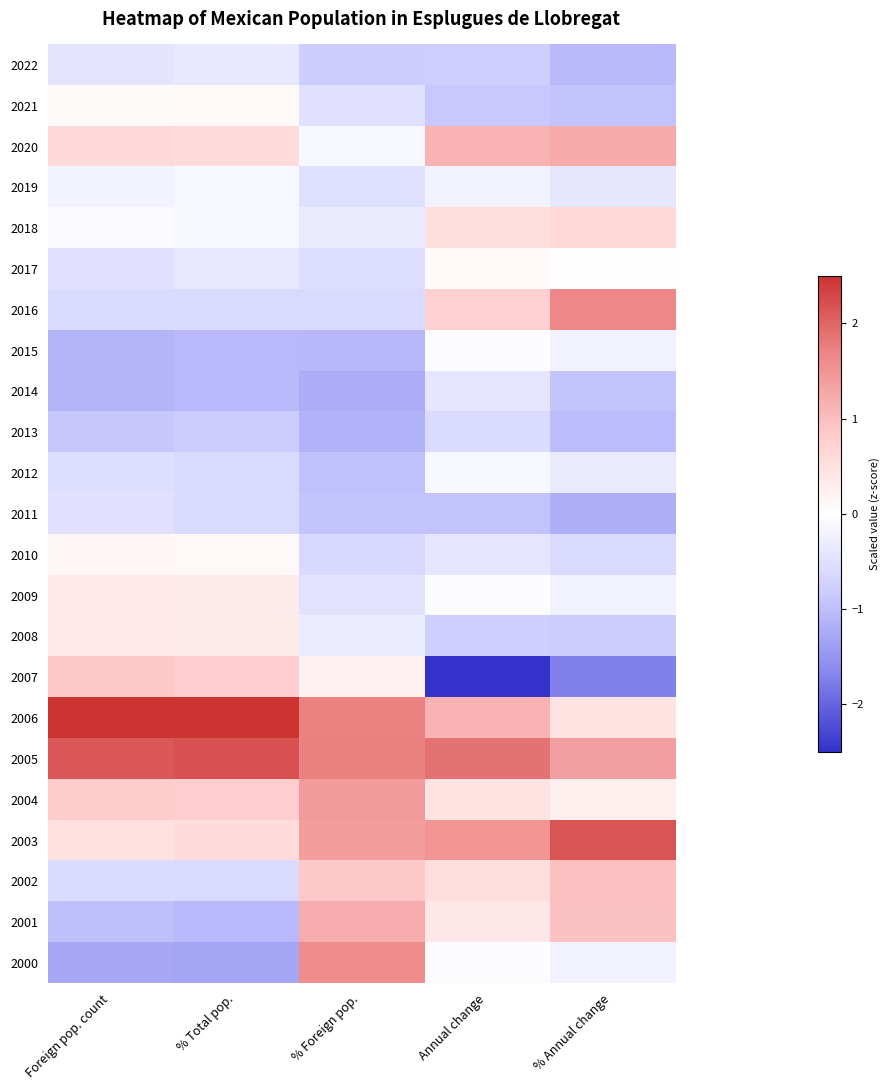

At which category does the chart reach its minimum across all series?

Annual change